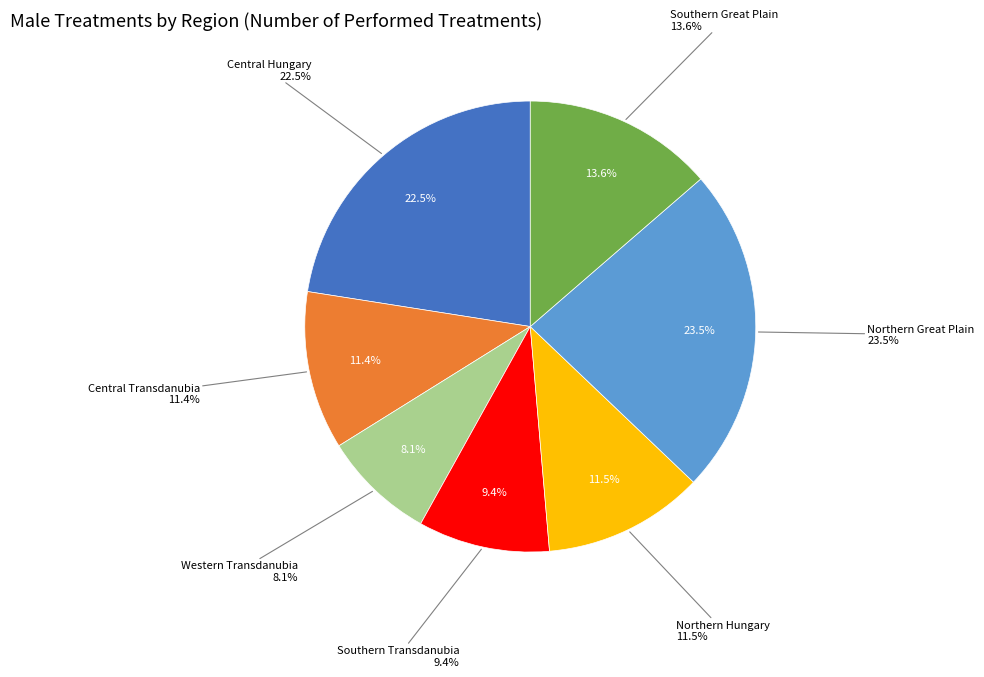

Does Western Transdanubia account for over 50% of the chart?

No